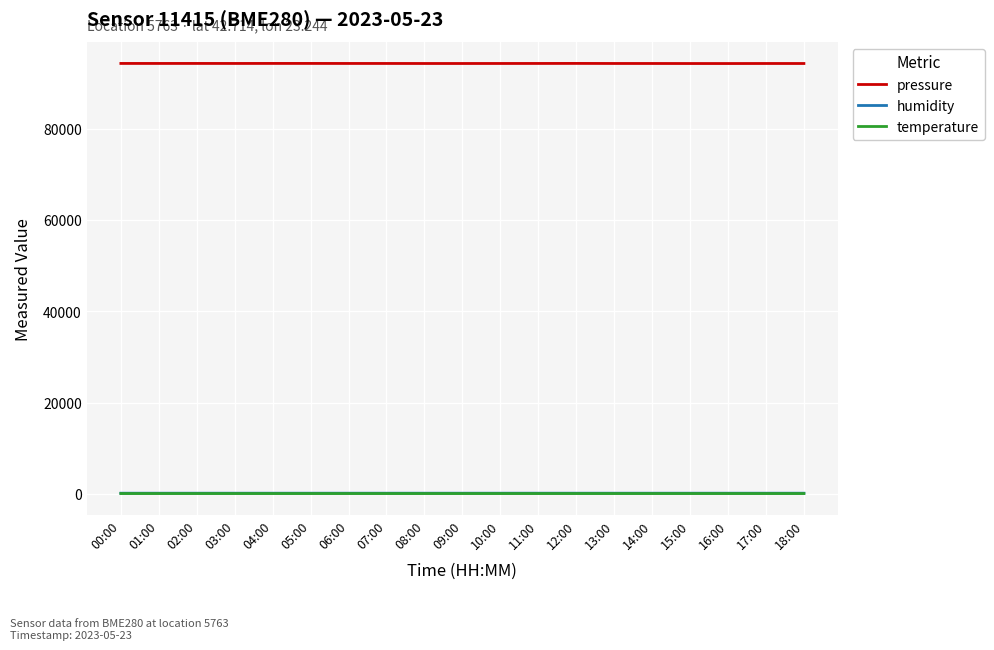

What is the difference between the temperature values at 04:00 and 00:00?

0.4